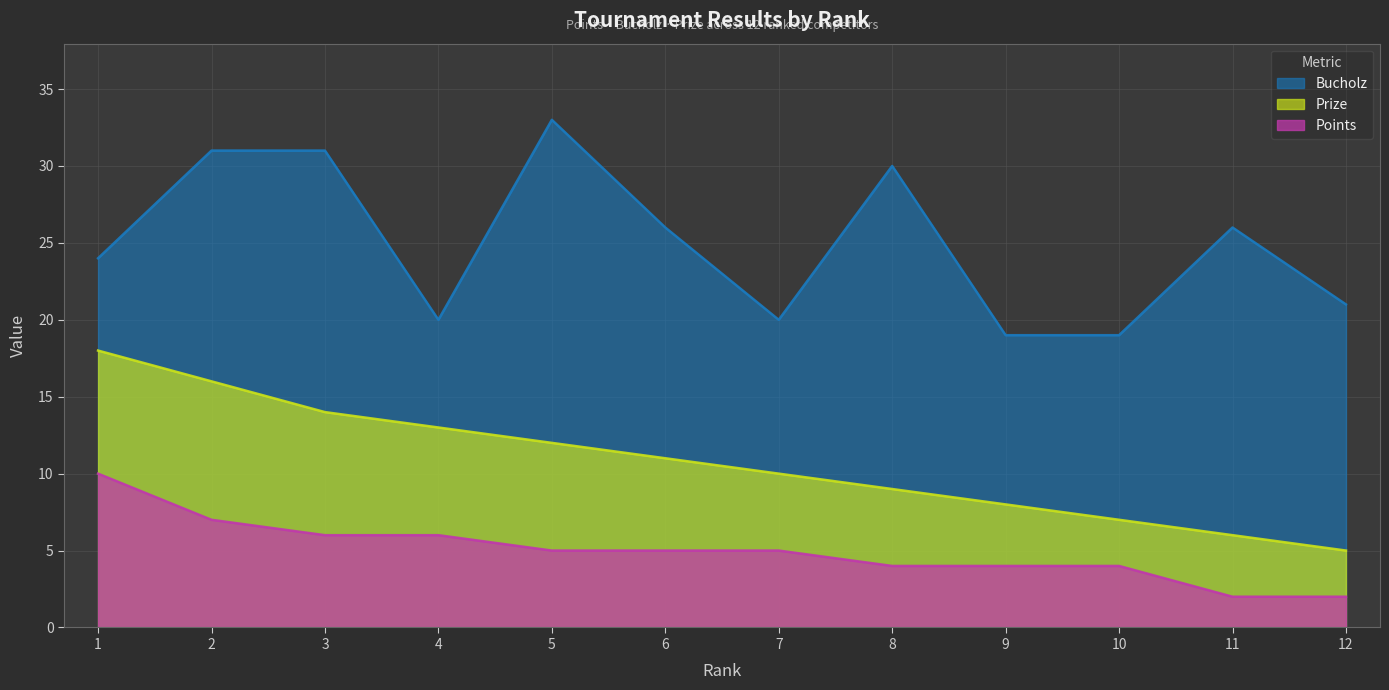

What is the spread (max minus min) of values at 6?

21